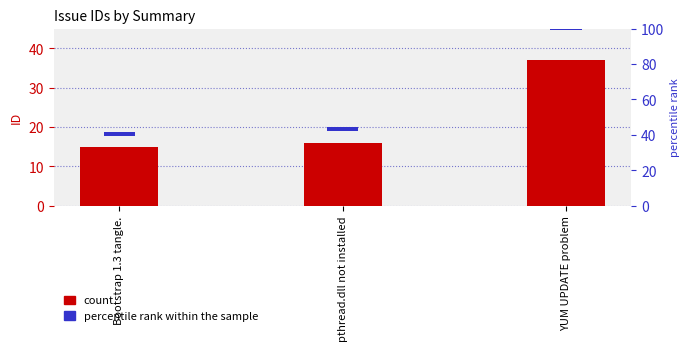

True or false: id has a value of 59 at YUM UPDATE problem.

False